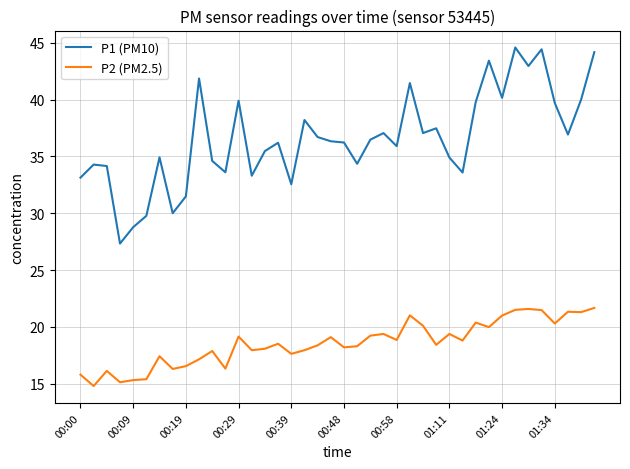

Which series has the largest total across all categories?

P1 (PM10)